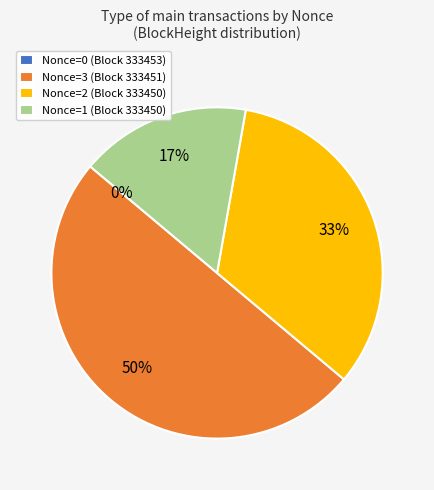

Which category has the biggest portion of the pie?

Nonce=3 (Block 333451)